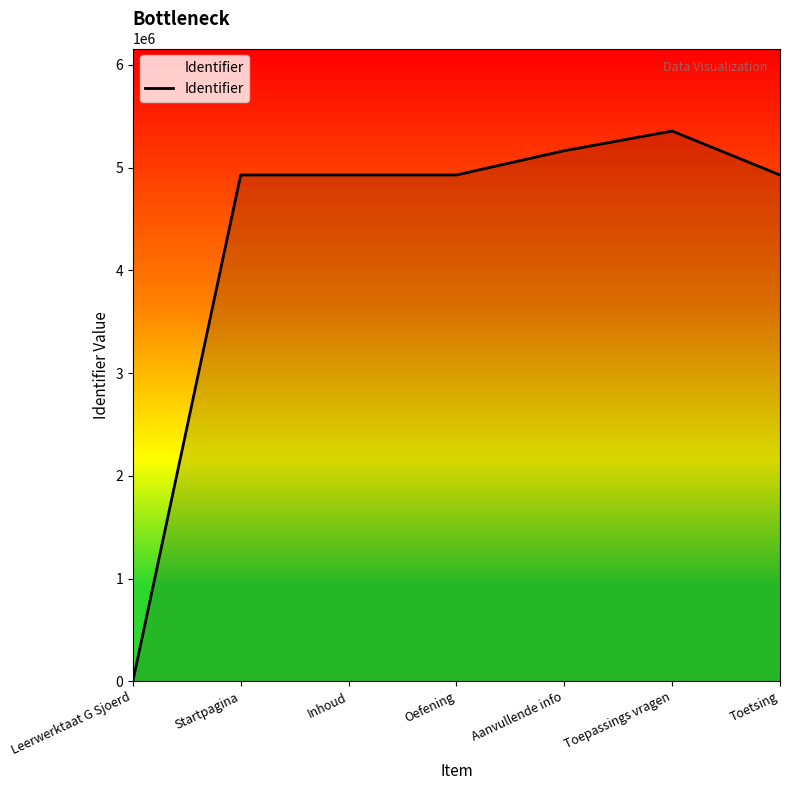

The value at Toetsing is 4928798. True or false?

True